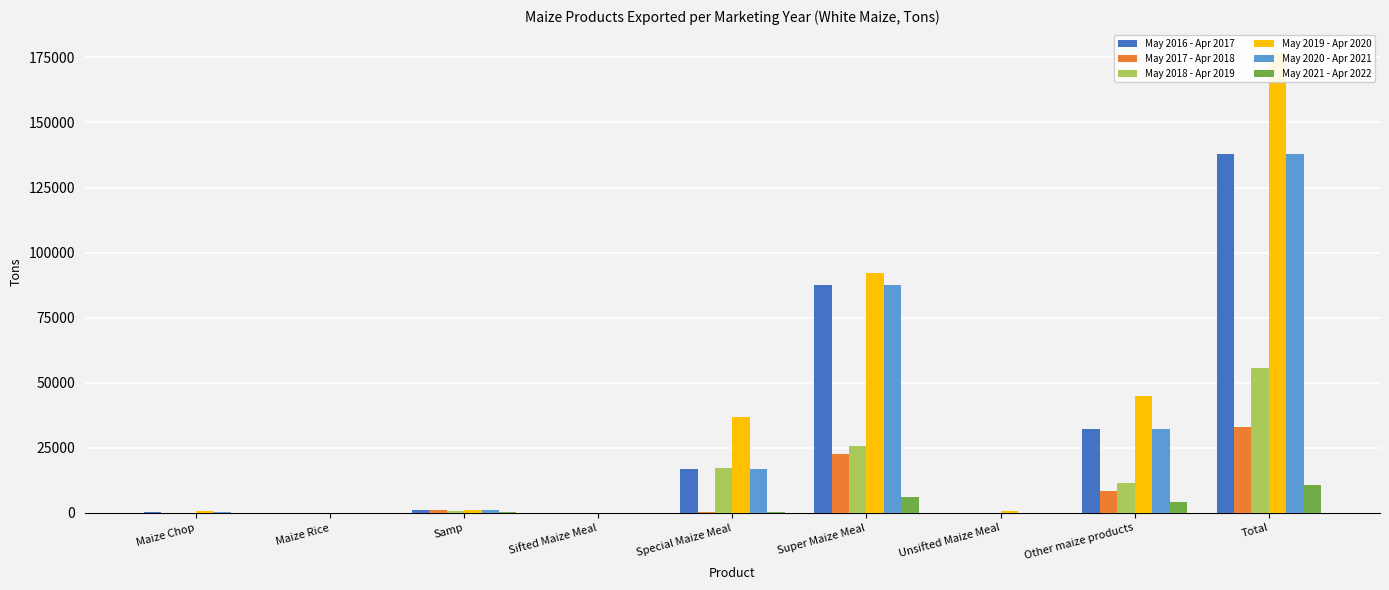

Where is May 2020 - Apr 2021 nearest to the value 68976?

Super Maize Meal